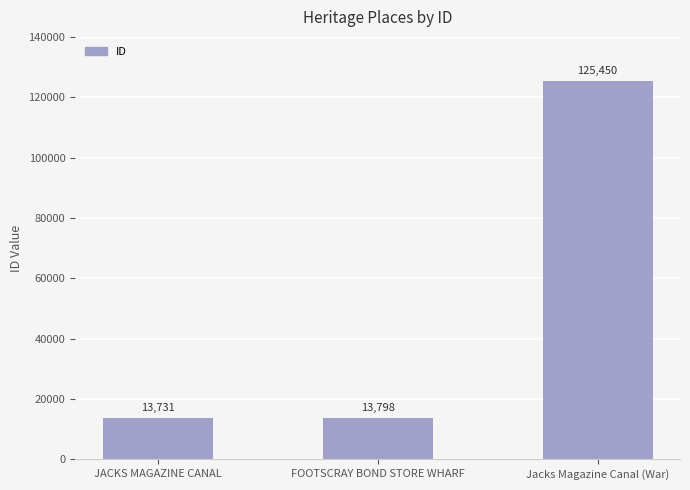

What is the difference between the maximum and minimum values?

111719